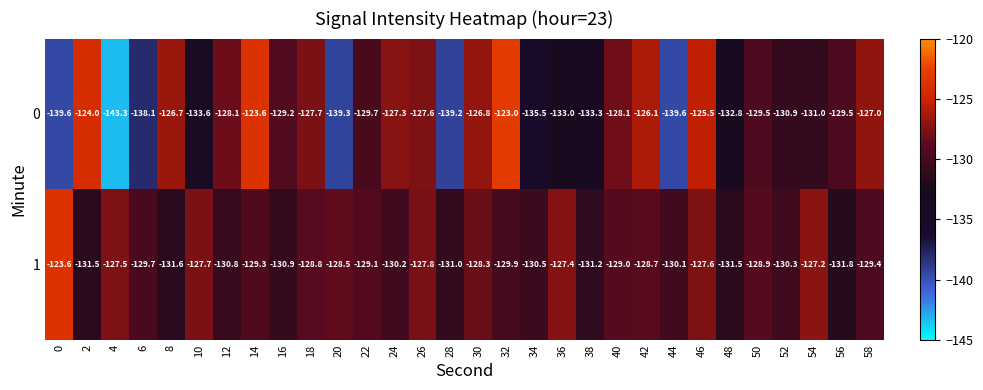

Which series changed the most between 36 and 38?

1